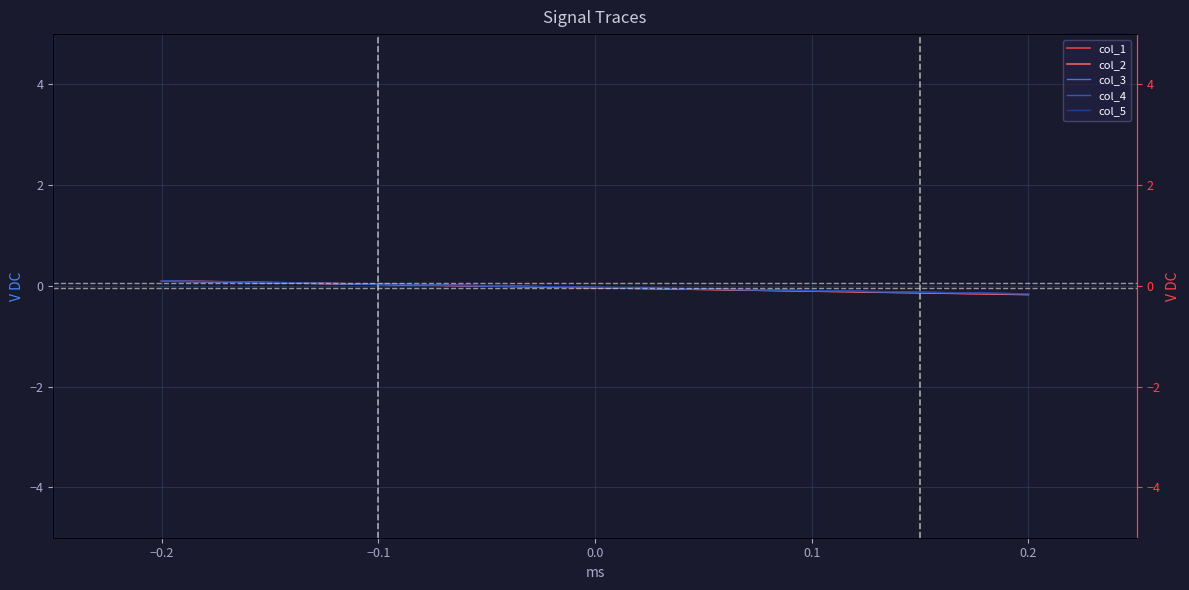

What is the label of the 5th point from the left?

0.1